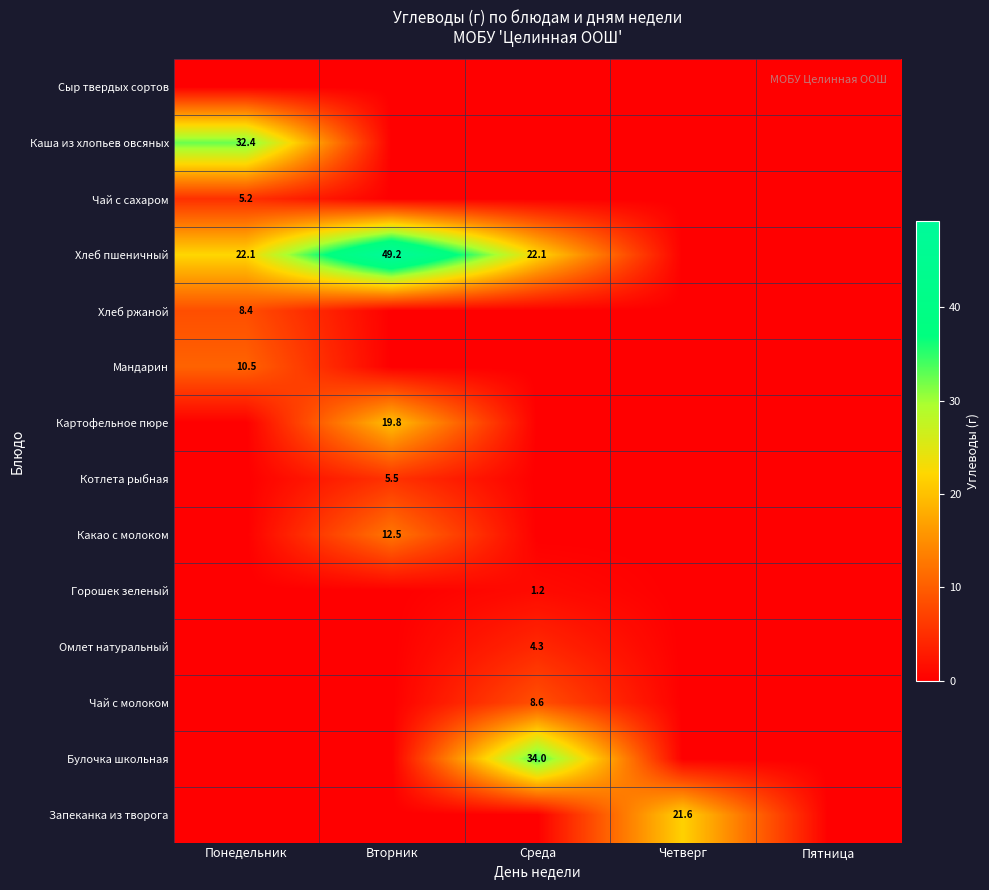

The value of Хлеб пшеничный at Вторник is 49.2. True or false?

True